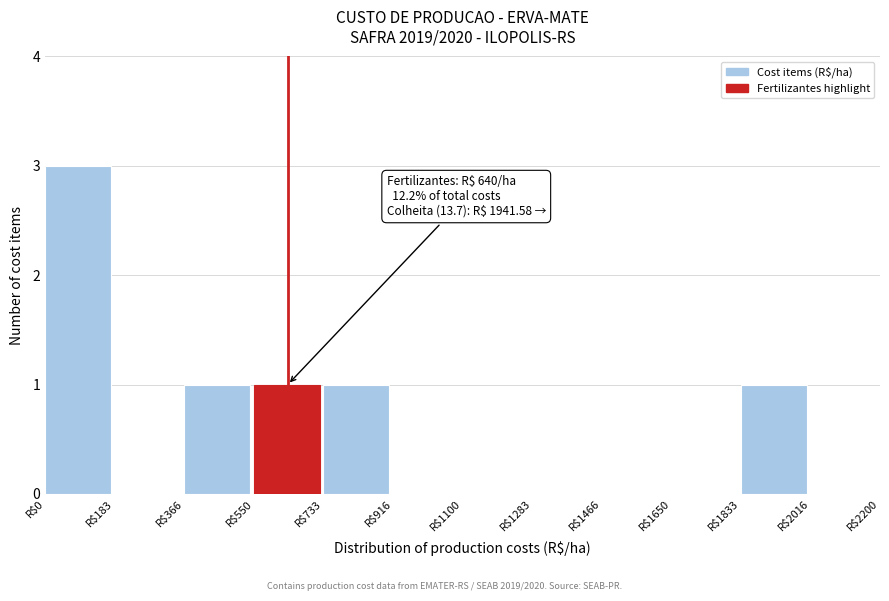

Over which range of the x-axis is the bar tallest?

0 to 180